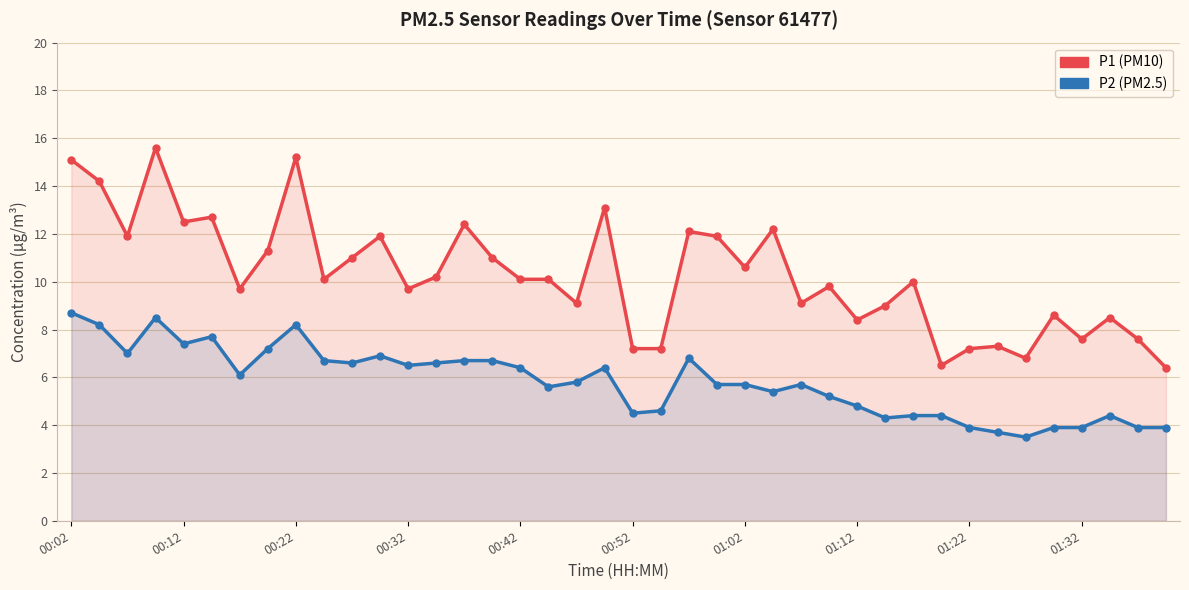

How many interior local peaks does the P2 series have?

8